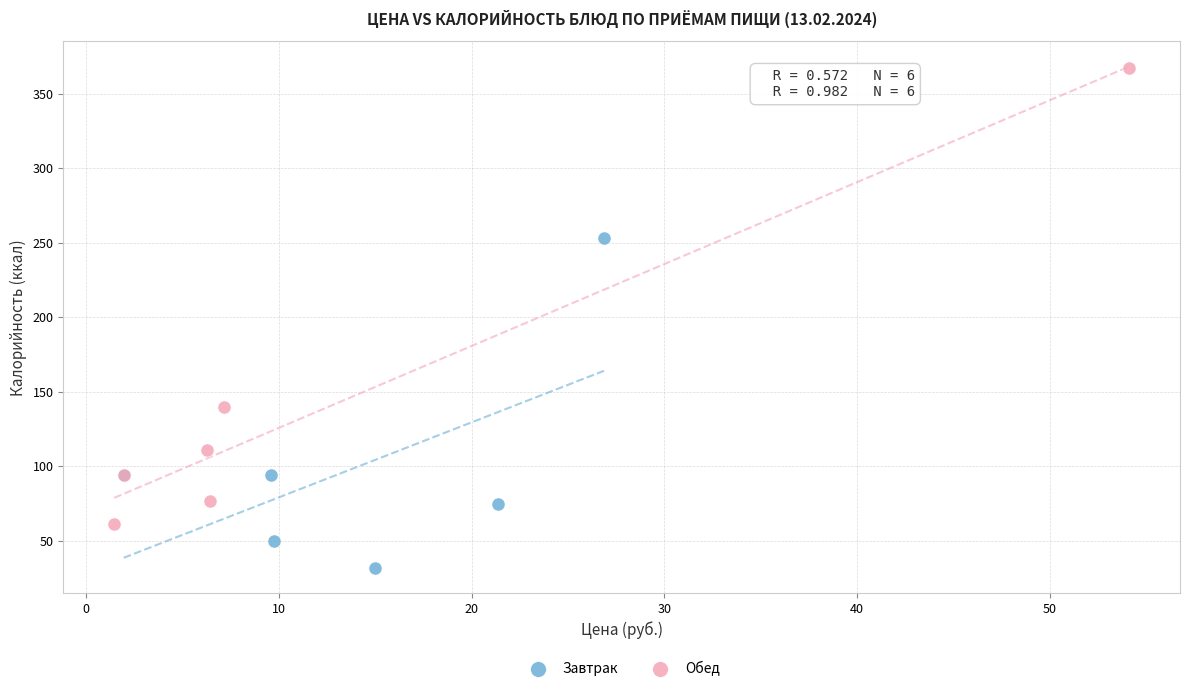

Which series has the largest Y range (max minus min)?

Обед